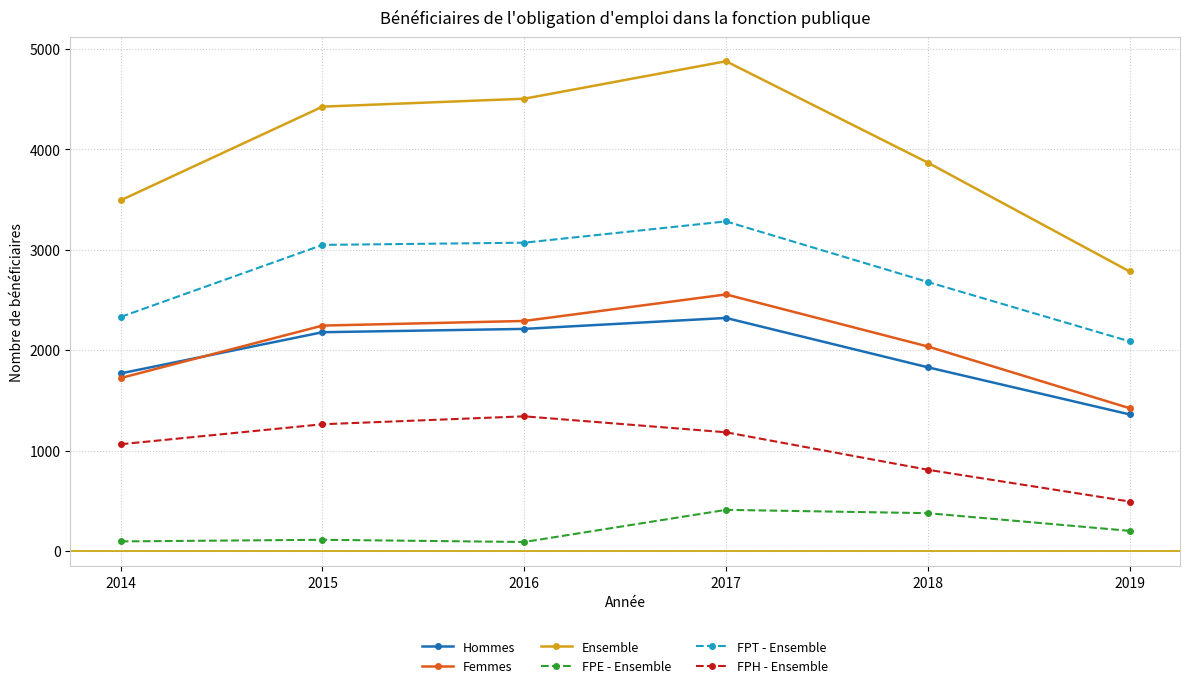

What is the value of the Ensemble point at the 2nd from the left?

4424